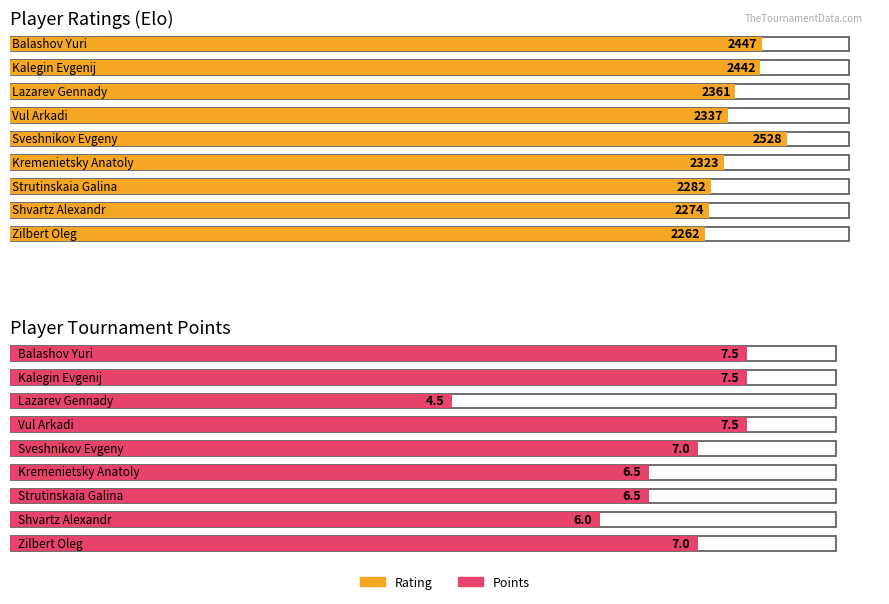

At how many categories does at least one series exceed 1499?

9